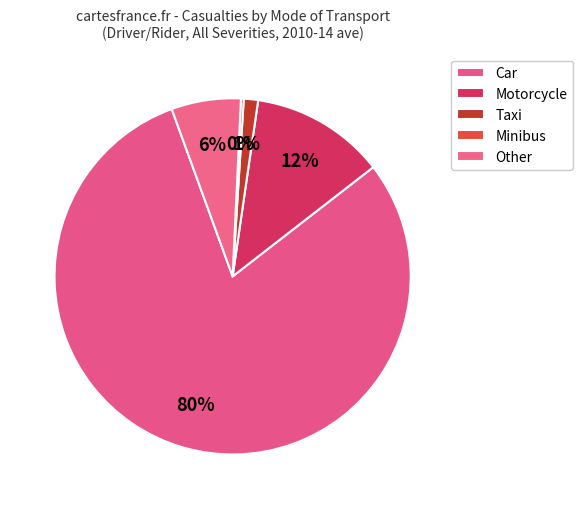

Is it true that Minibus is 11% of the pie?

False